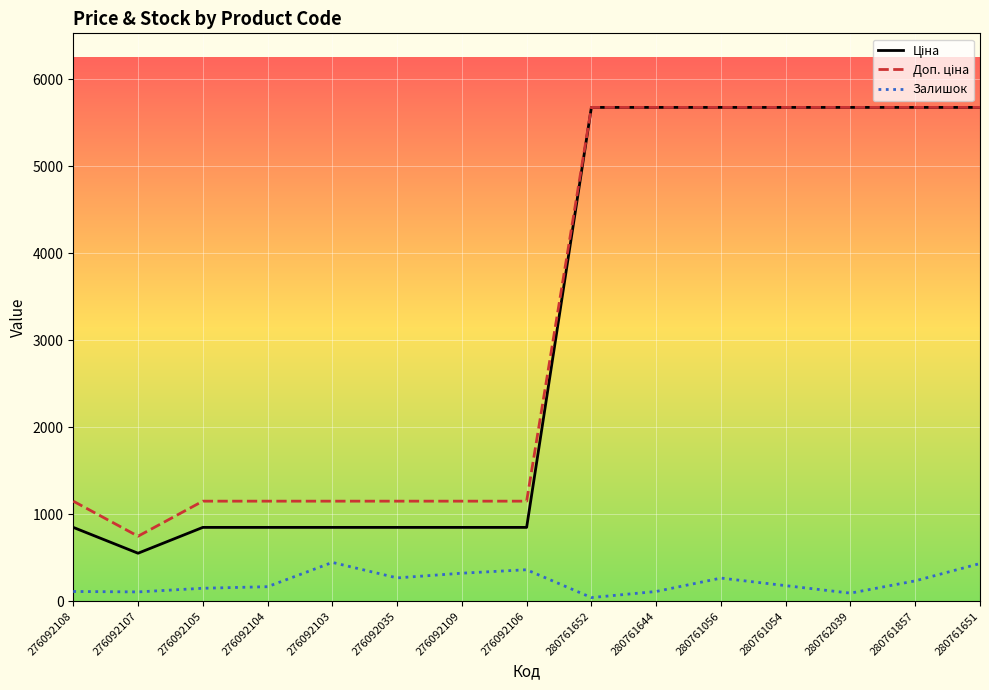

Is it true that Залишок equals 322.0 at 276092109?

True